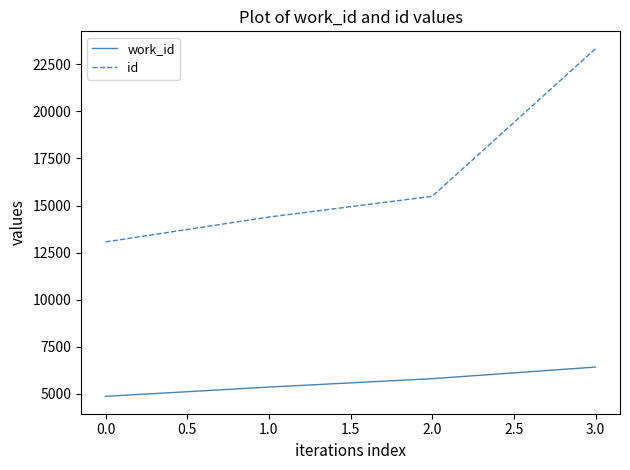

Does the chart have visible grid lines?

No